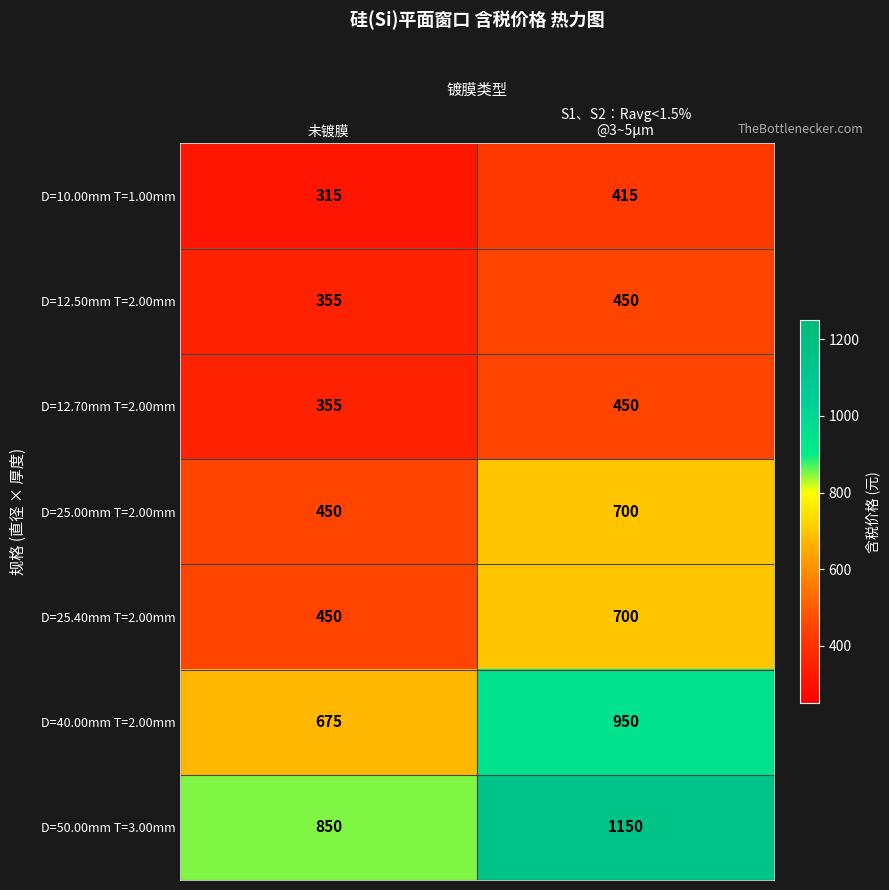

What is the minimum value shown in the chart?

315